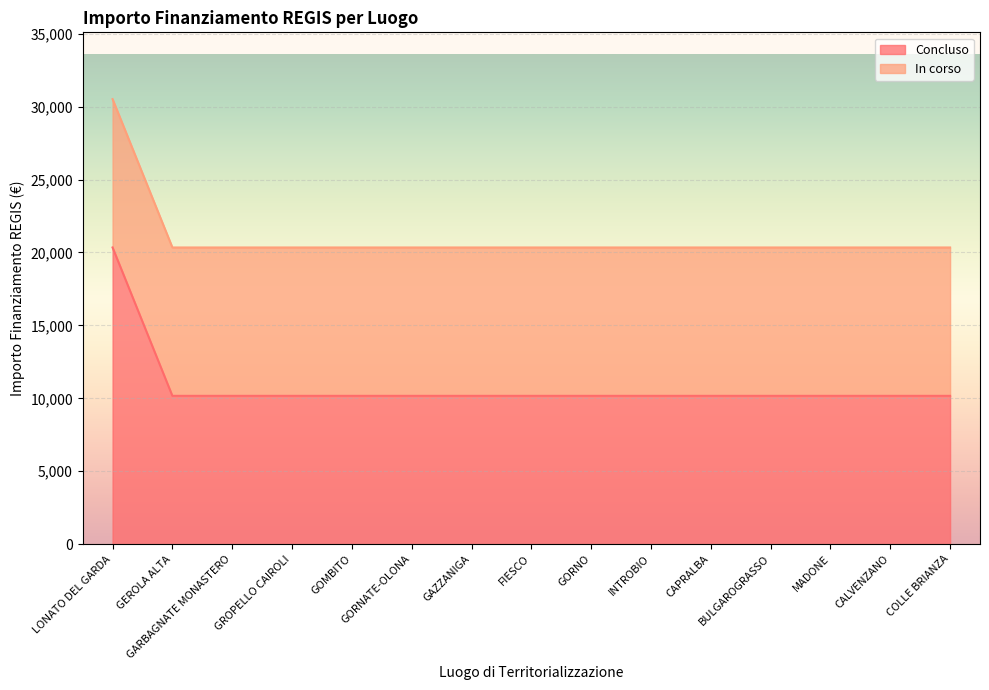

The chart shows a value of 10172 at GARBAGNATE MONASTERO. True or false?

True